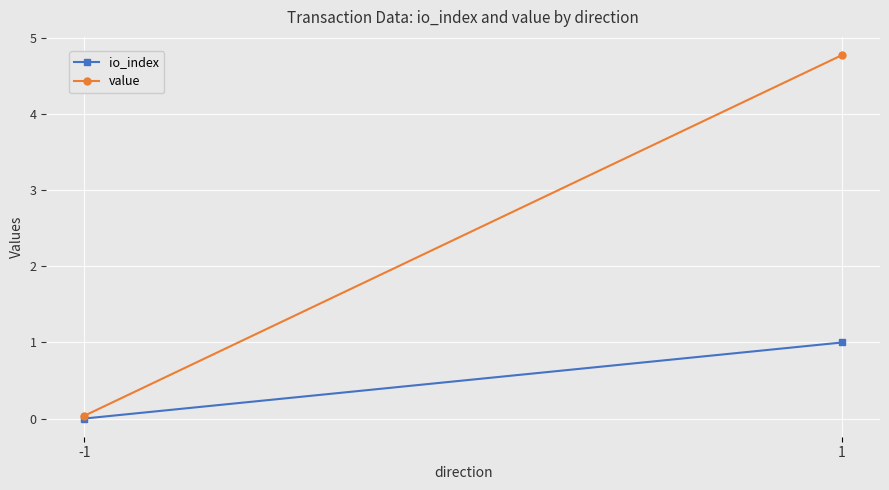

Which series changed the most between -1 and 1?

value